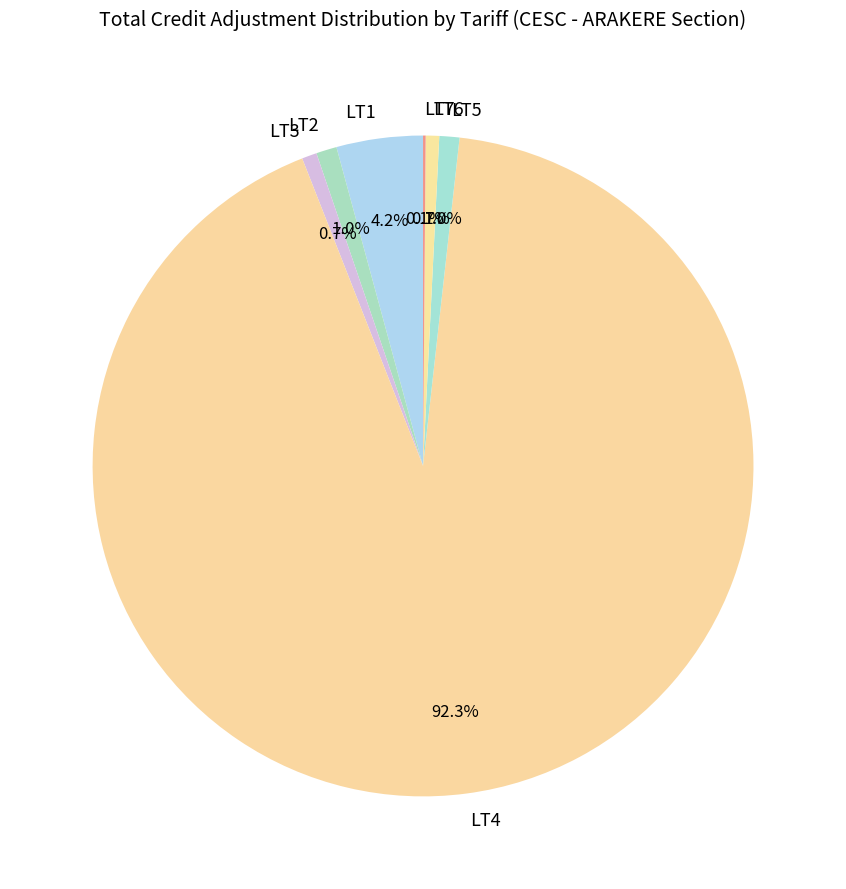

The LT6 slice represents 7% of the pie. True or false?

False